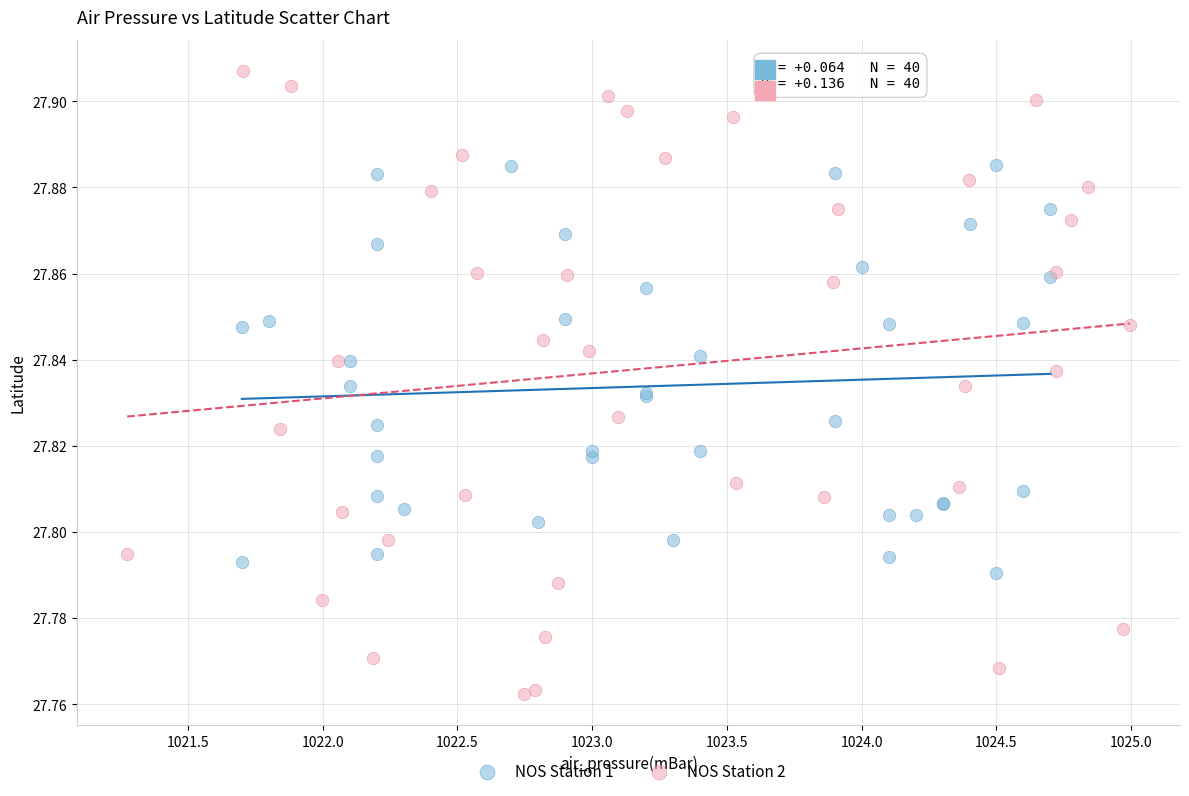

Which series has the widest spread of Y values?

NOS Station 2